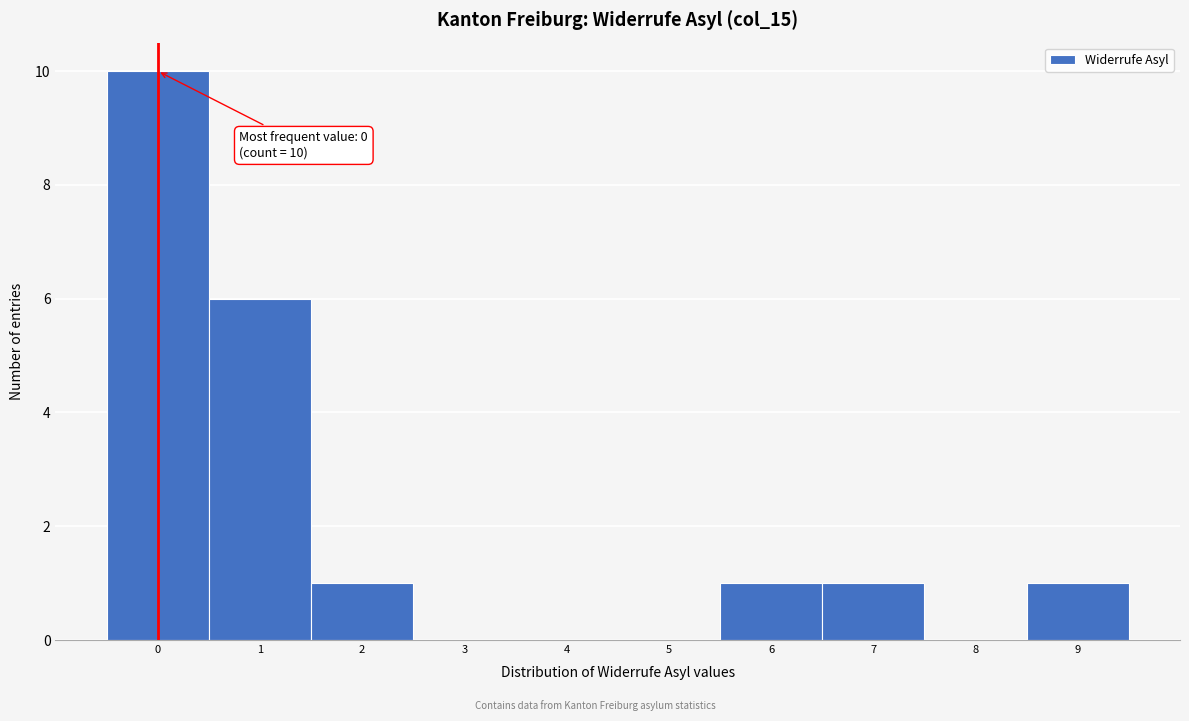

Which range on the x-axis has the tallest bar?

-0.5 to 0.5